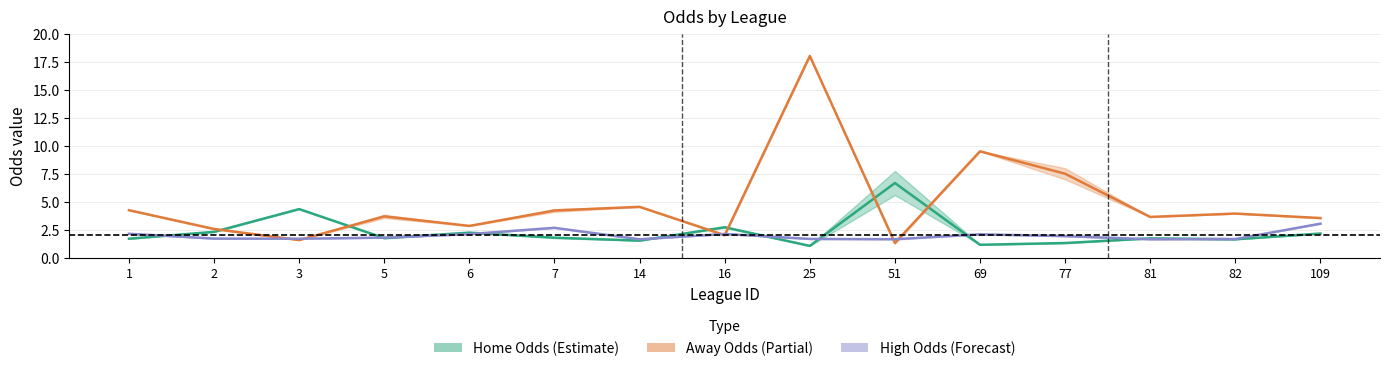

Is it true that first_home equals 2.3 at 2?

True